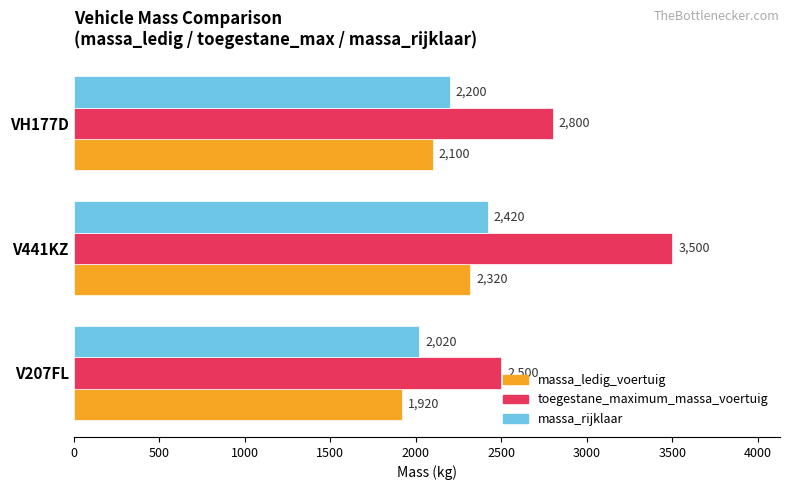

True or false: massa_rijklaar has a value of 1331 at VH177D.

False